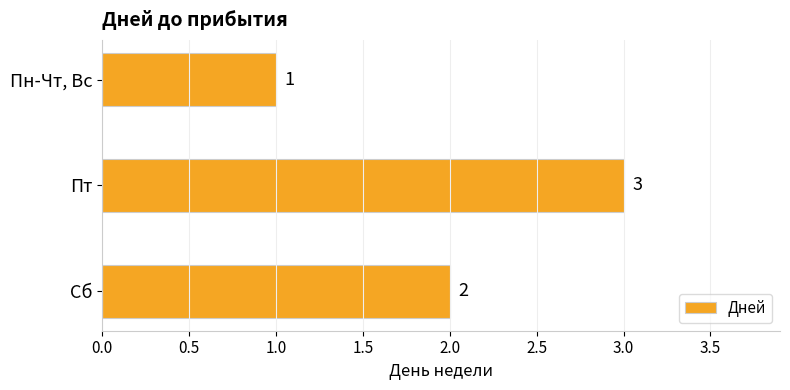

What is the value of the 1st bar from the top?

1